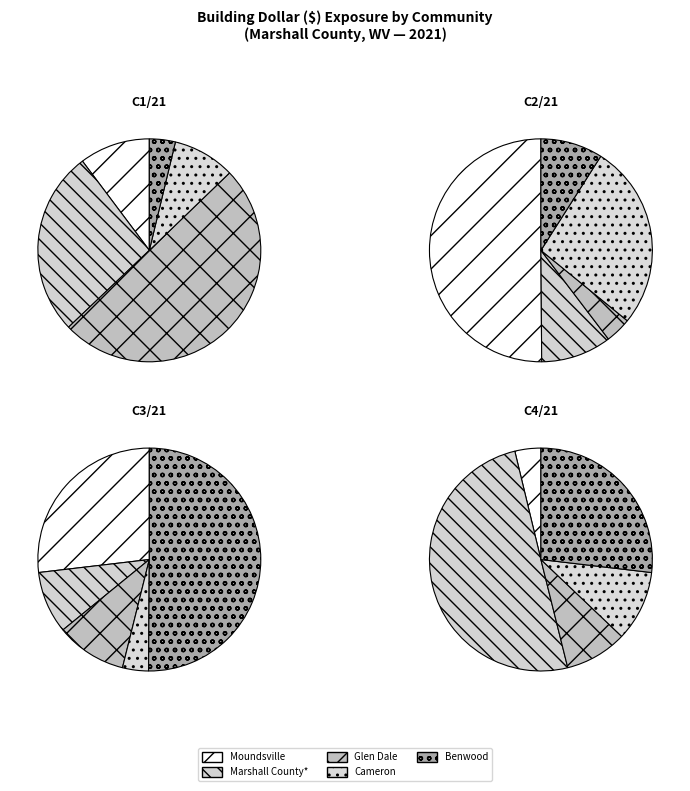

Approximately how many times larger is the value at Glen Dale compared to Marshall County*?

1.9